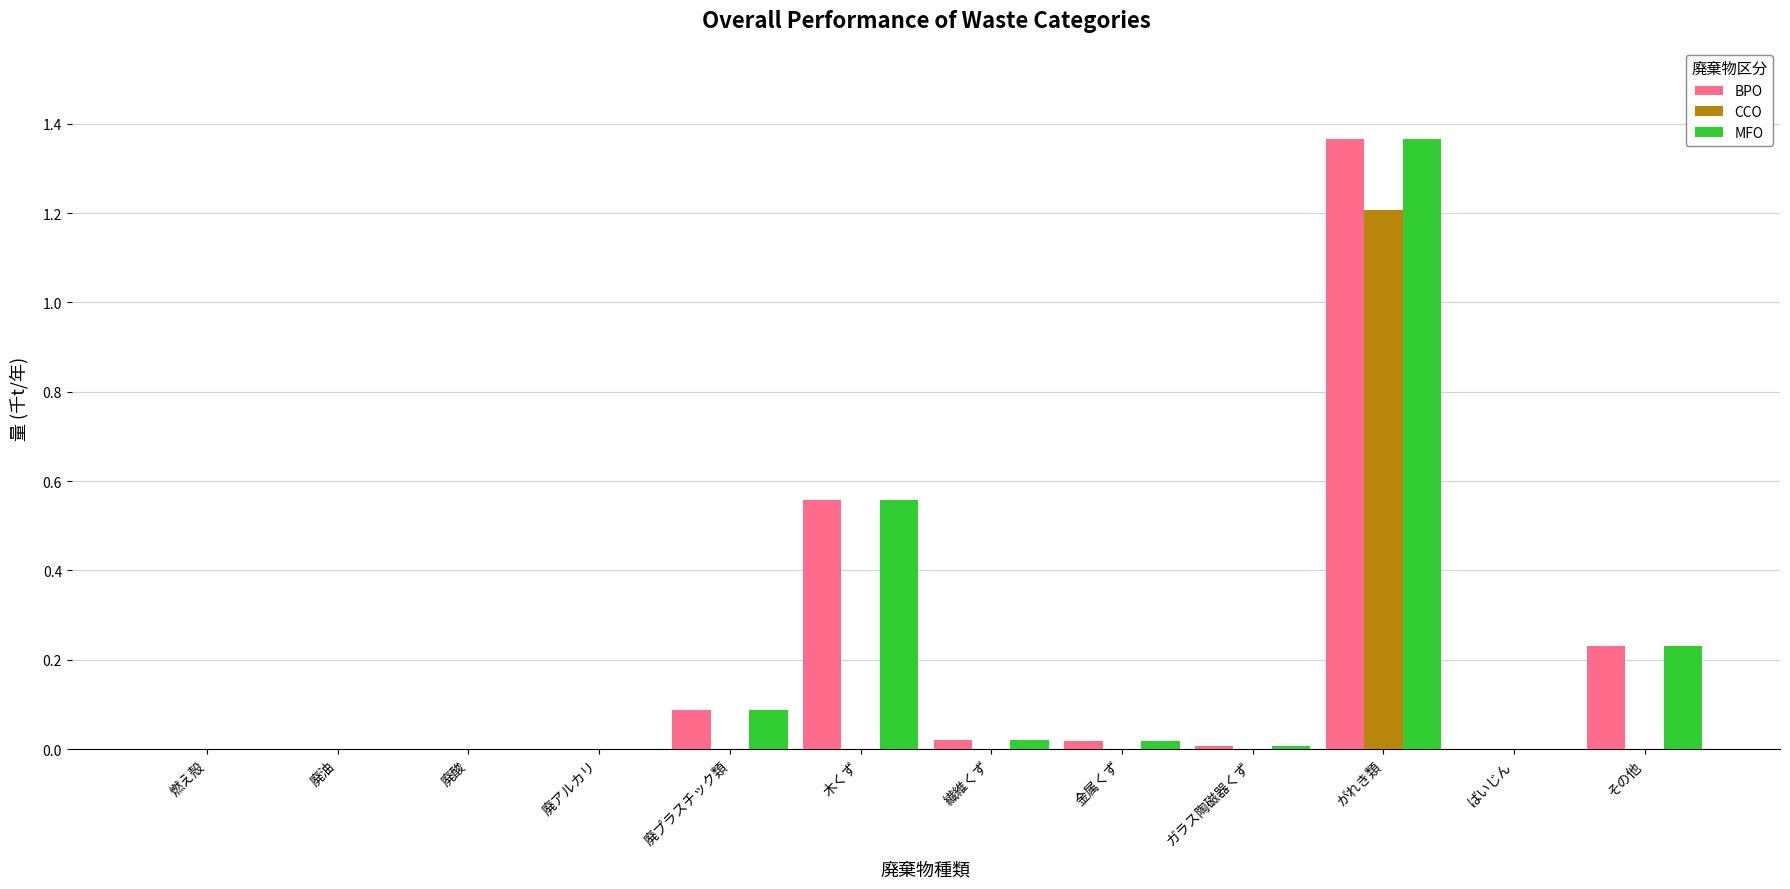

What is the highest value of the CCO series?

1.2